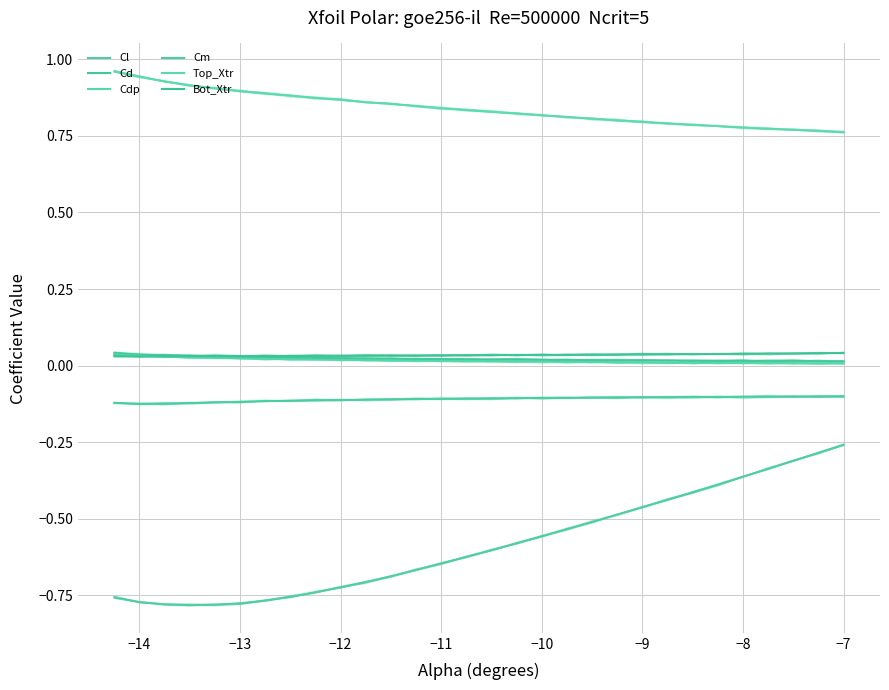

What are all the series names shown in the legend?

Cl, Cd, Cdp, Cm, Top_Xtr, Bot_Xtr